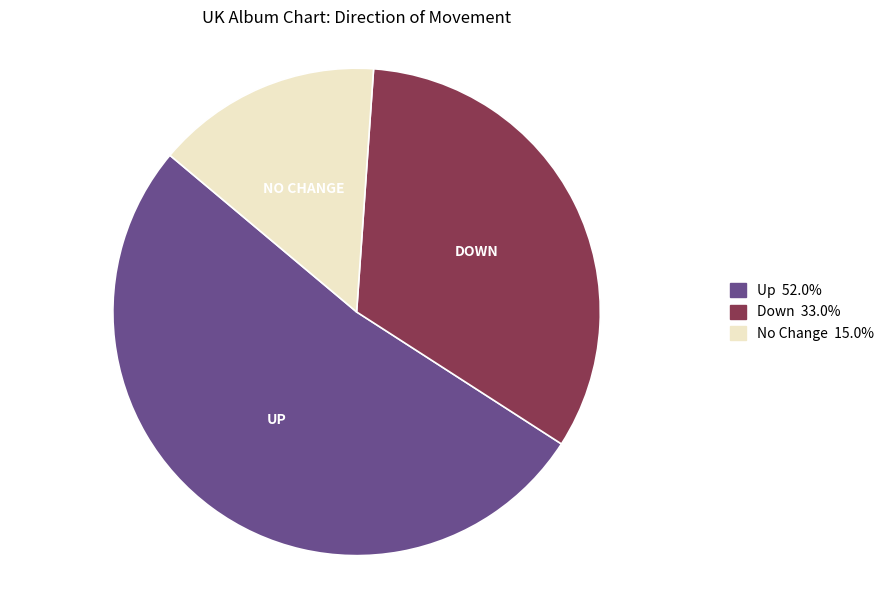

Does any single category account for the majority?

Yes